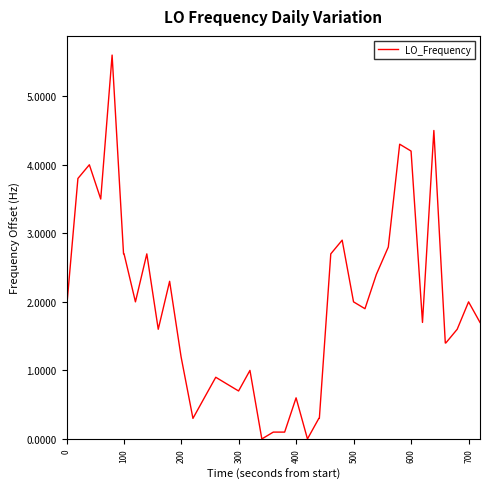

What is the maximum value shown in the chart?

5.6